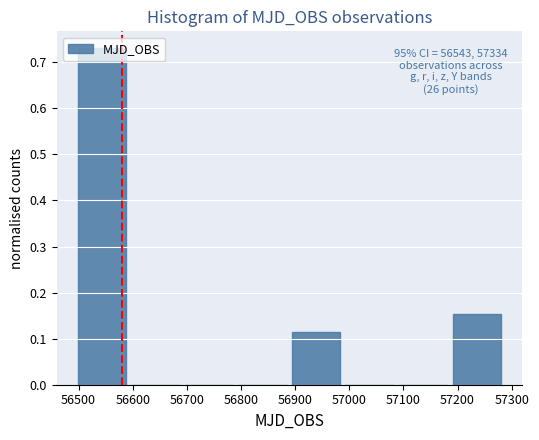

What is the sum of all values?

1.0